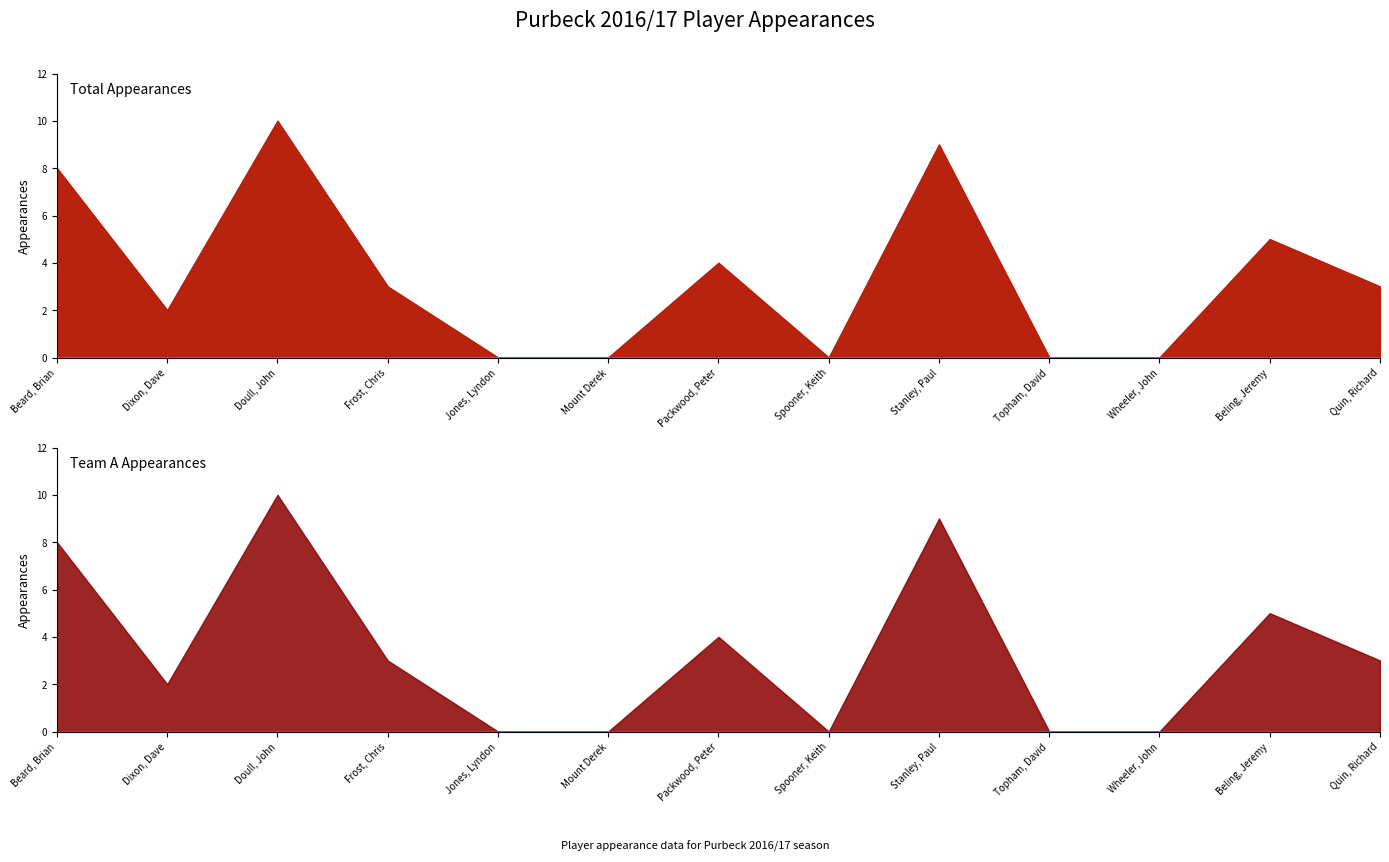

Between Stanley, Paul and Quin, Richard, which series saw the biggest shift?

Total Appearances